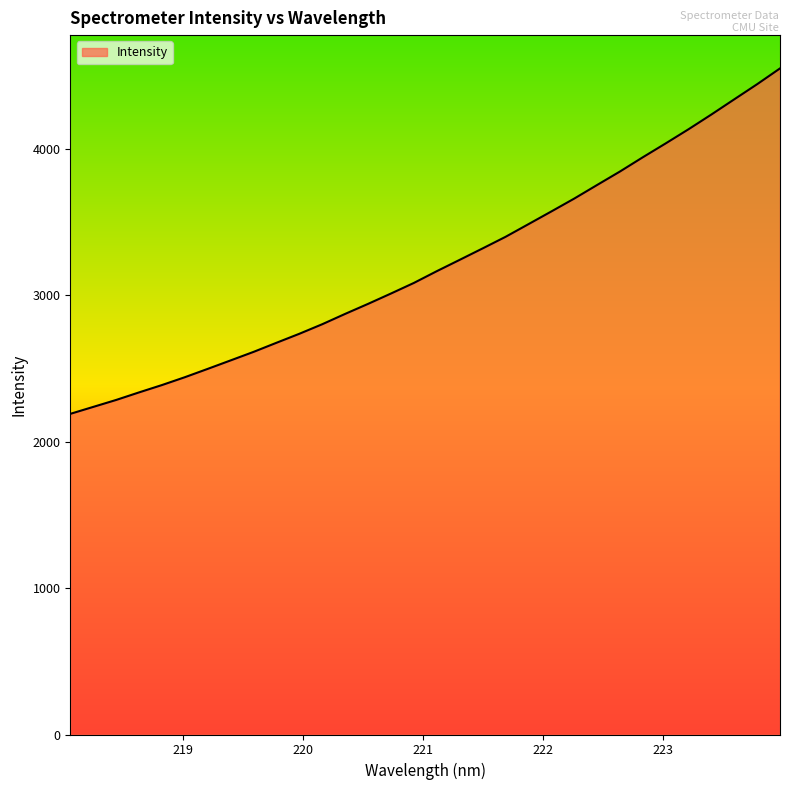

What is the minimum value shown in the chart?

2190.6